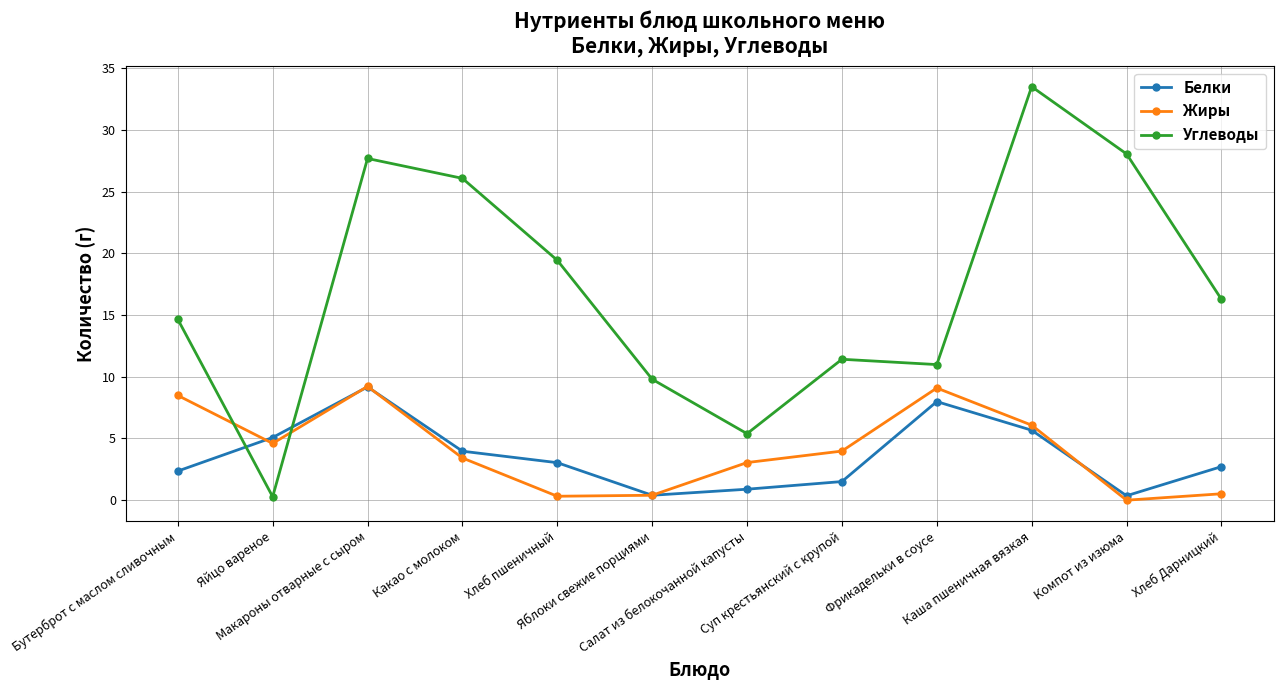

What is the value of the Белки point at the 4th from the left?

4.0